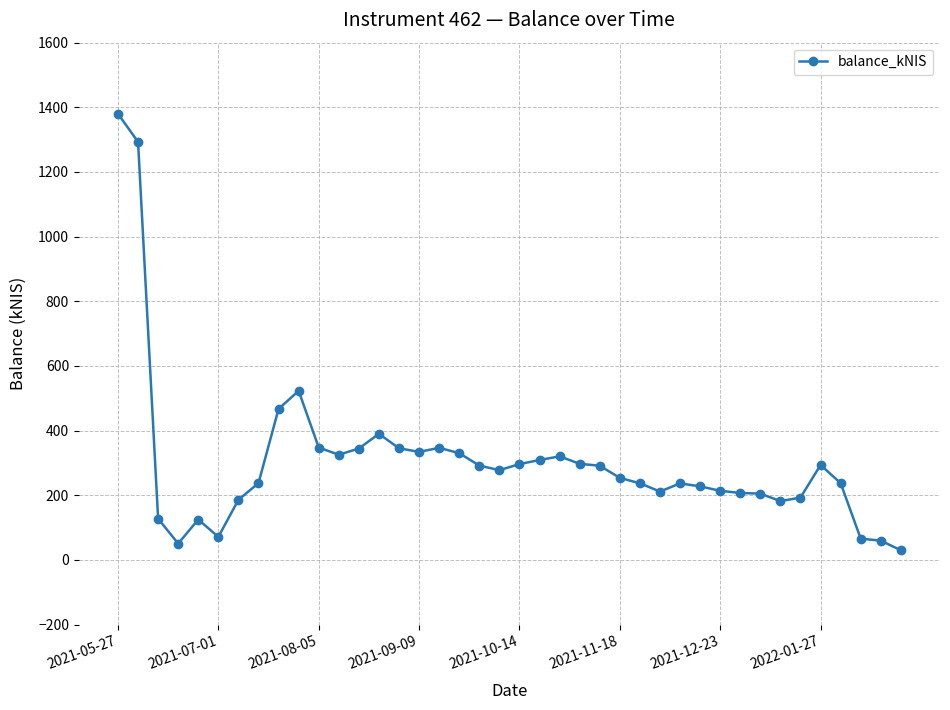

What is the greatest value displayed?

1380.0